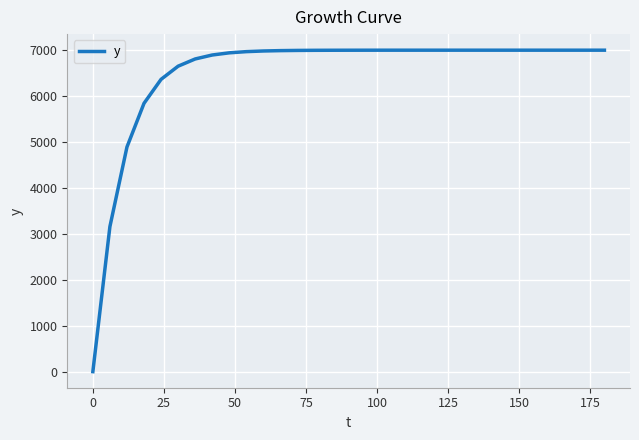

What is the average value?

6499.5